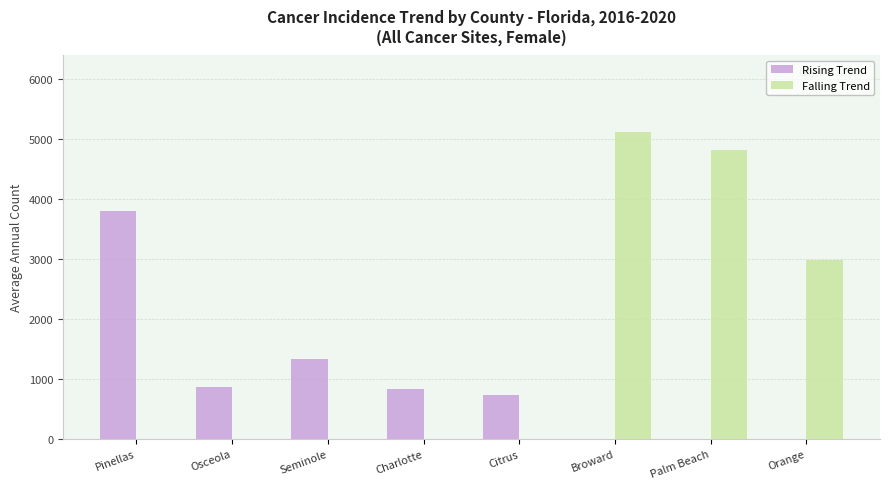

How many groups of bars are there?

8